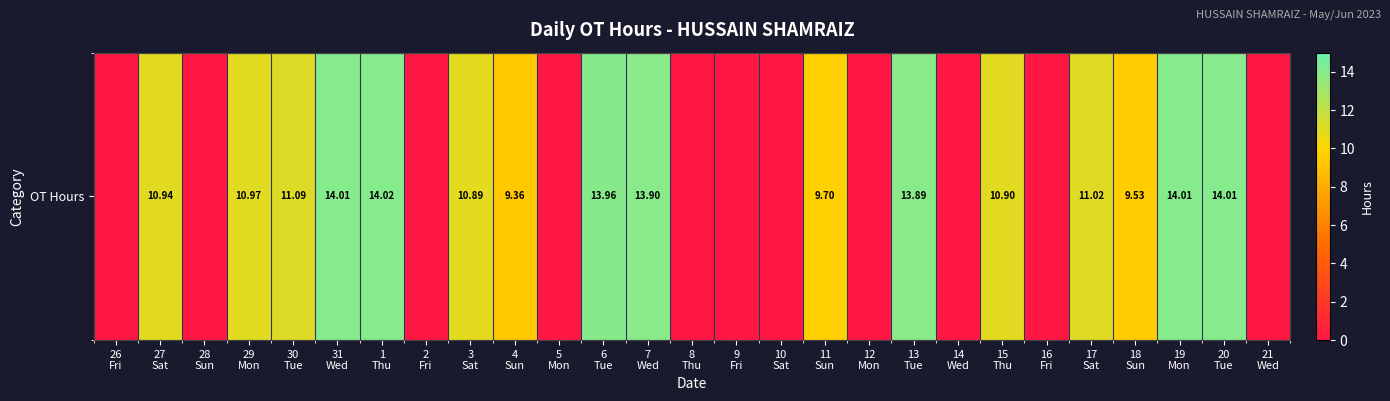

Reading right to left, transcribe all the data shown in this chart.

21
Wed=0.0	20
Tue=14.0	19
Mon=14.0	18
Sun=9.5	17
Sat=11.0	16
Fri=0.0	15
Thu=10.9	14
Wed=0.0	13
Tue=13.9	12
Mon=0.0	11
Sun=9.7	10
Sat=0.0	9
Fri=0.0	8
Thu=0.0	7
Wed=13.9	6
Tue=14.0	5
Mon=0.0	4
Sun=9.4	3
Sat=10.9	2
Fri=0.0	1
Thu=14.0	31
Wed=14.0	30
Tue=11.1	29
Mon=11.0	28
Sun=0.0	27
Sat=10.9	26
Fri=0.0